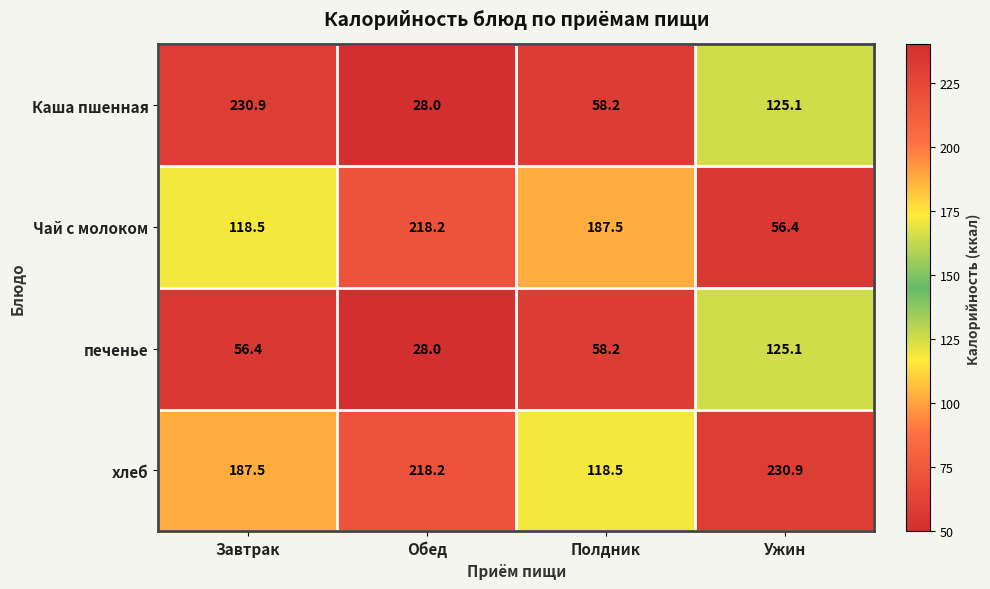

What is the difference between the highest and lowest values at Ужин?

174.5